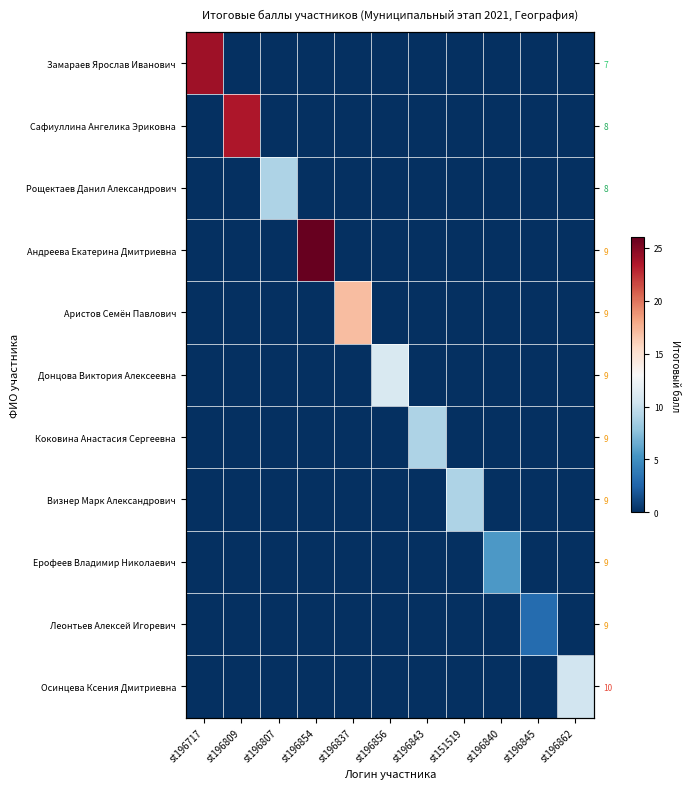

How many series are shown in this chart?

11